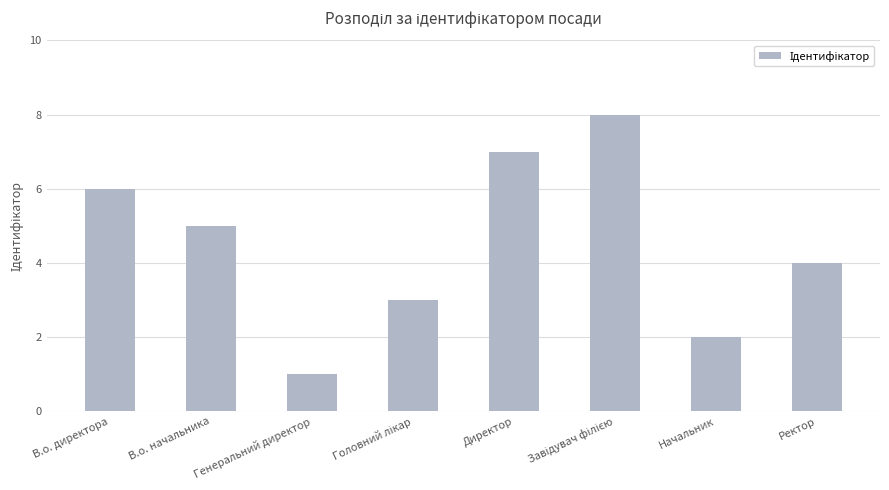

Is it true that the value at Ректор is 4?

True